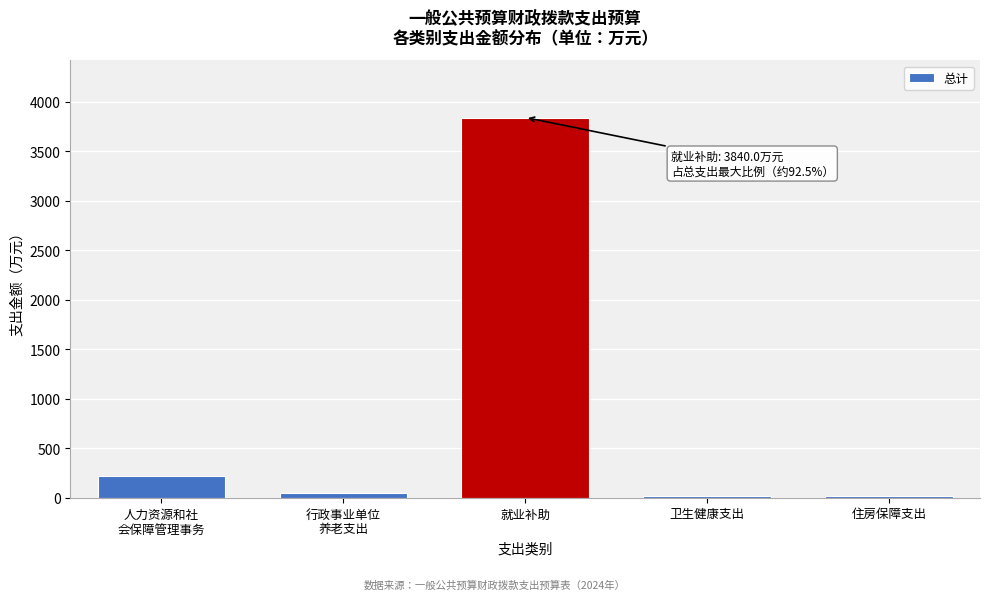

What is the label of the 2nd bar from the right?

卫生健康支出